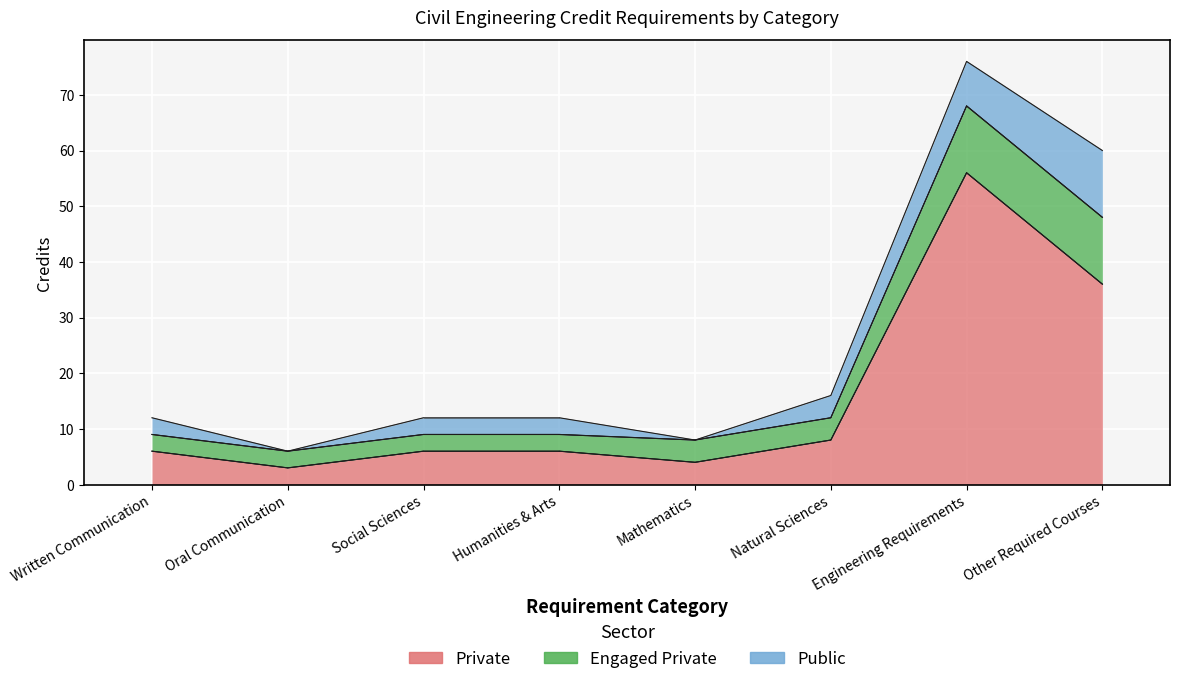

Which series has the widest spread of values?

Private